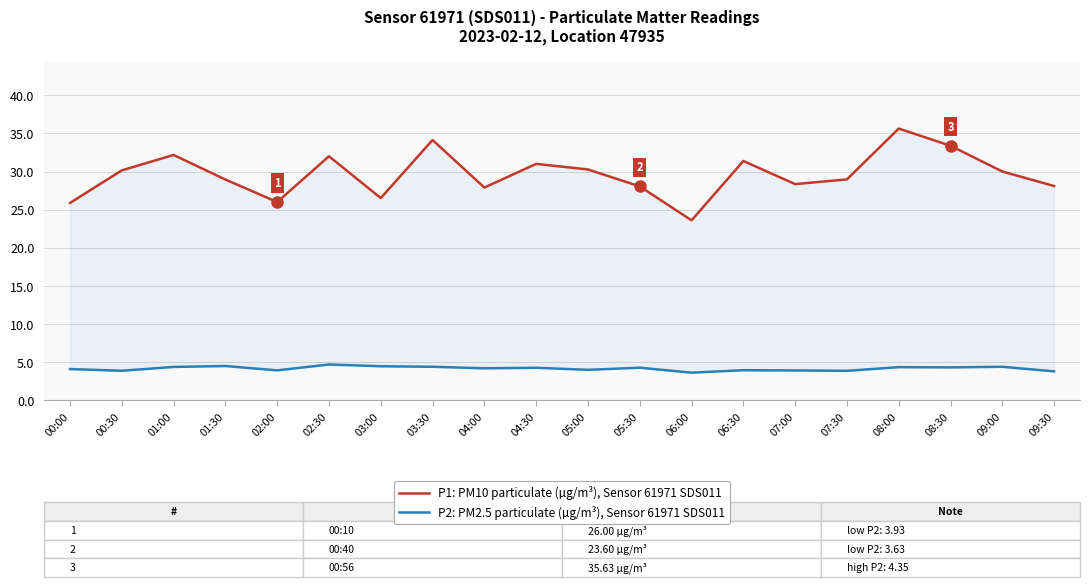

True or false: P1: PM10 particulate (µg/m³), Sensor 61971 SDS011 and P2: PM2.5 particulate (µg/m³), Sensor 61971 SDS011 cross at least once.

False